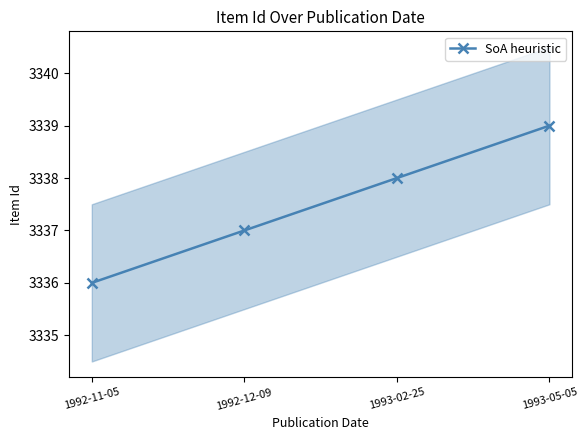

At which label does the data first exceed 3338?

1993-05-05